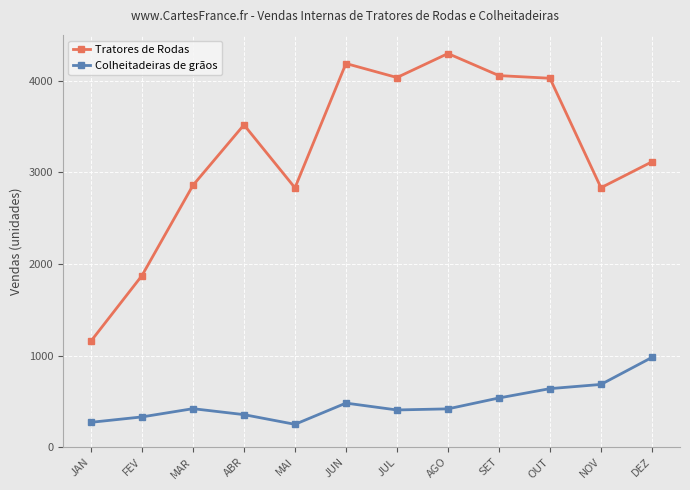

Which series changed the most between JAN and OUT?

Tratores de Rodas